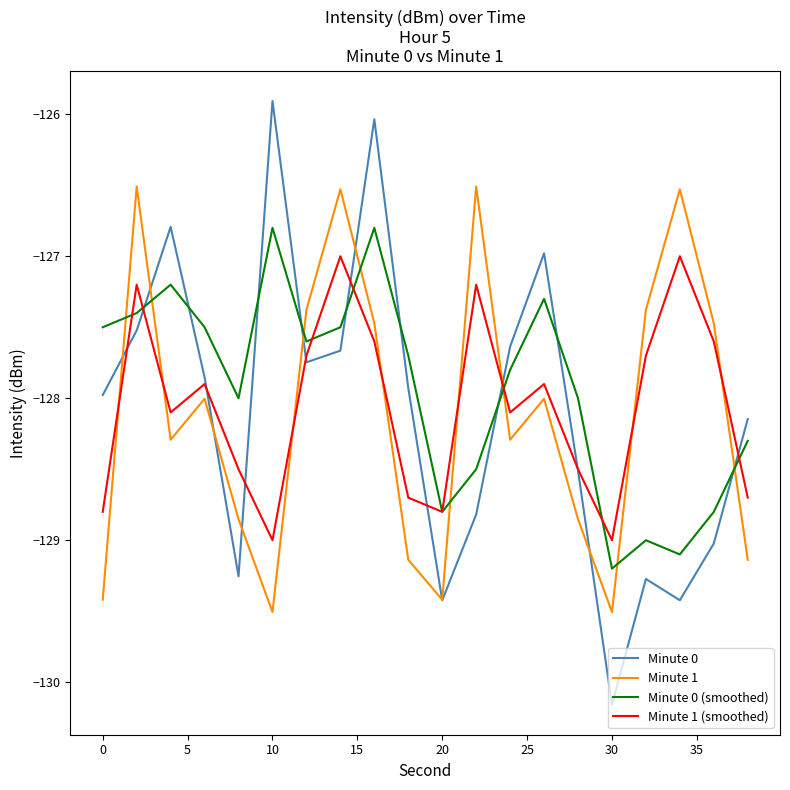

Which series has the largest range (max minus min)?

Minute 0